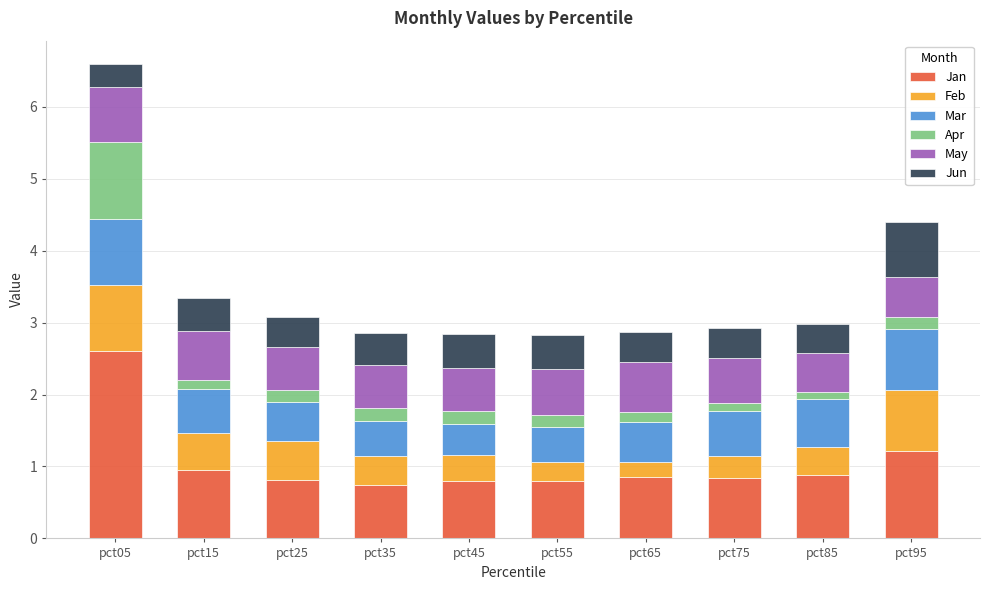

What is the lowest value of the Jan series?

0.7